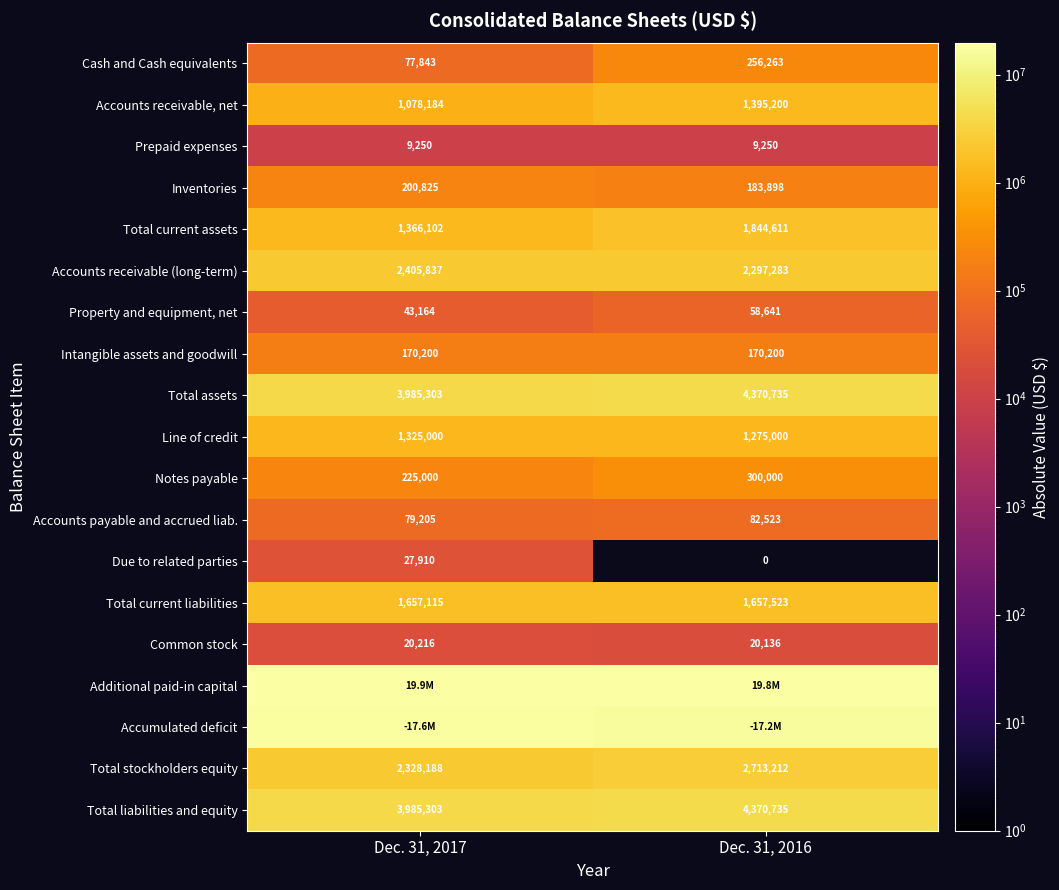

List the labels in order of Accounts receivable, net value, smallest first.

Dec. 31, 2017, Dec. 31, 2016